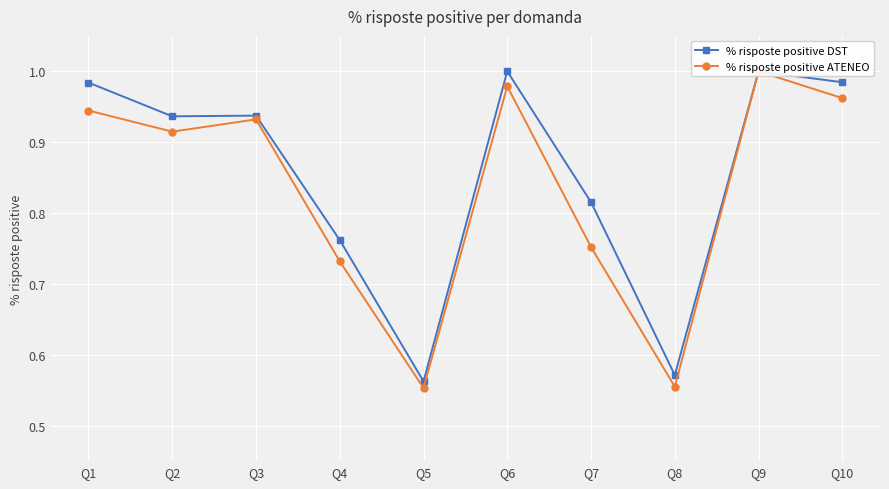

Which series has the largest range (max minus min)?

% risposte positive ATENEO